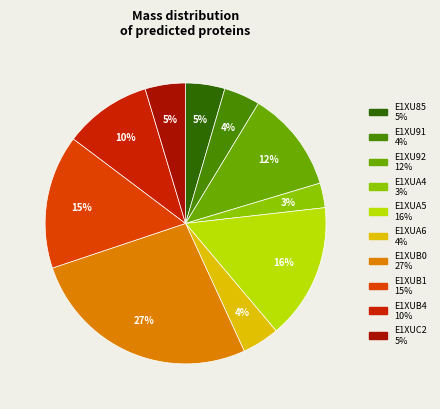

To the nearest percent, what percentage of the pie is E1XUB1?

15%